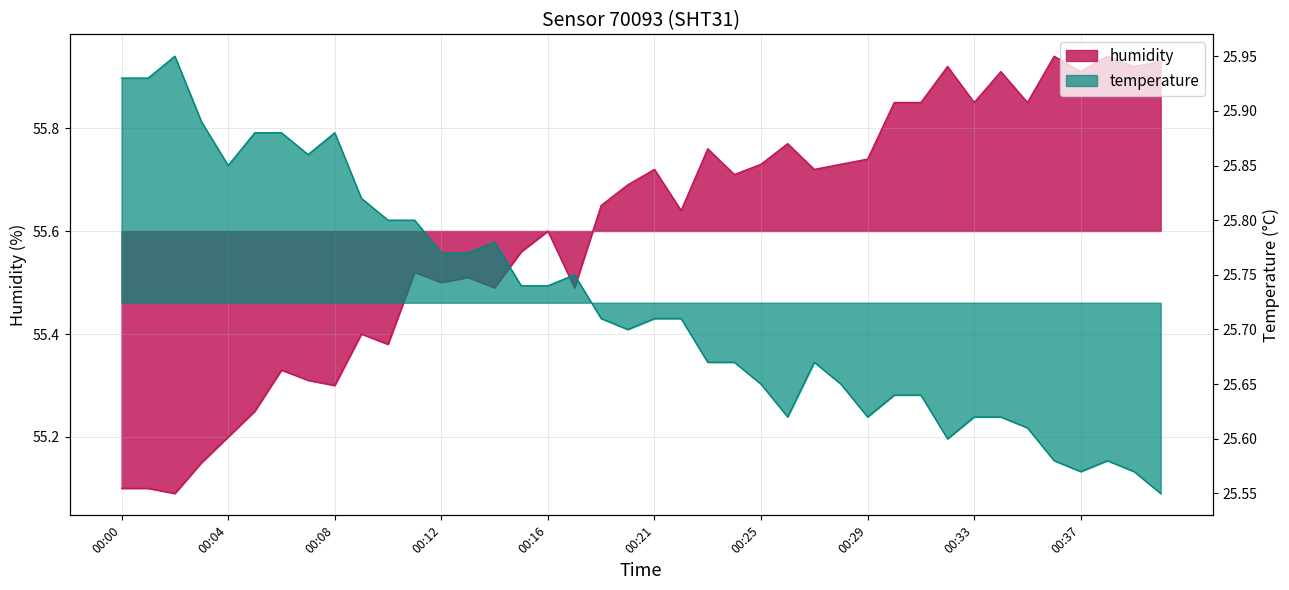

True or false: temperature and humidity cross at least once.

False